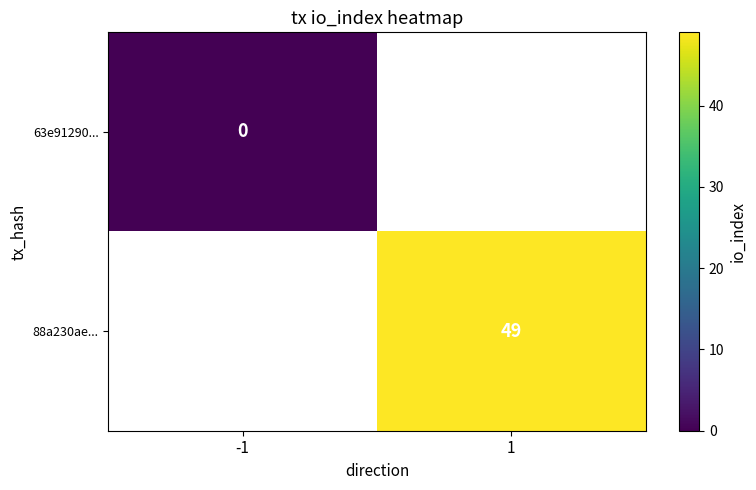

The value of 88a230ae... at 1 is 74.7. True or false?

False